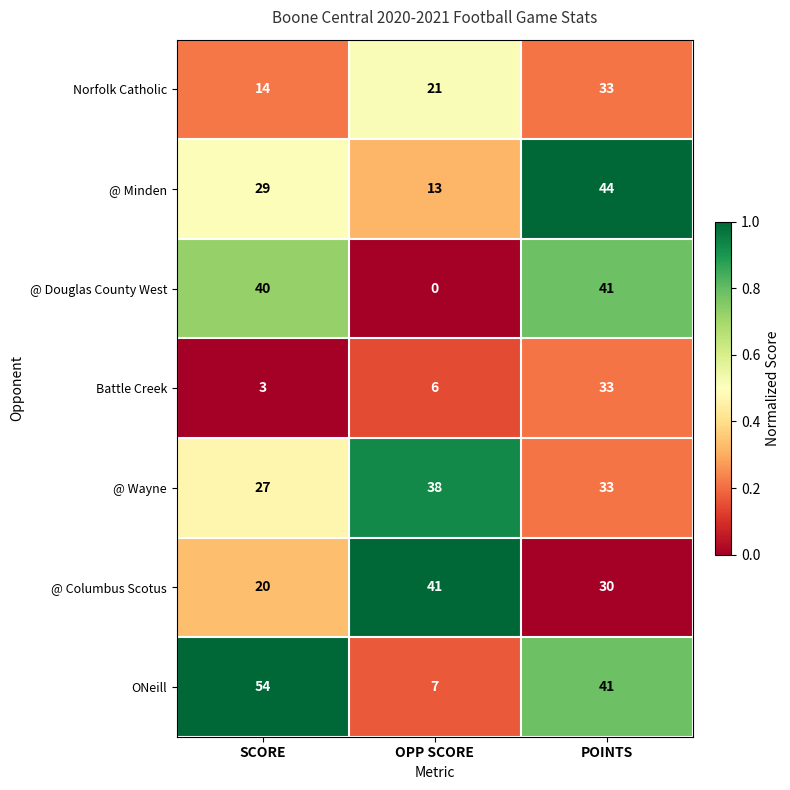

Reading left to right, what are all the values shown in this chart?

Norfolk Catholic: SCORE=14	OPP SCORE=21	POINTS=33
@ Minden: SCORE=29	OPP SCORE=13	POINTS=44
@ Douglas County West: SCORE=40	OPP SCORE=0	POINTS=41
Battle Creek: SCORE=3	OPP SCORE=6	POINTS=33
@ Wayne: SCORE=27	OPP SCORE=38	POINTS=33
@ Columbus Scotus: SCORE=20	OPP SCORE=41	POINTS=30
ONeill: SCORE=54	OPP SCORE=7	POINTS=41